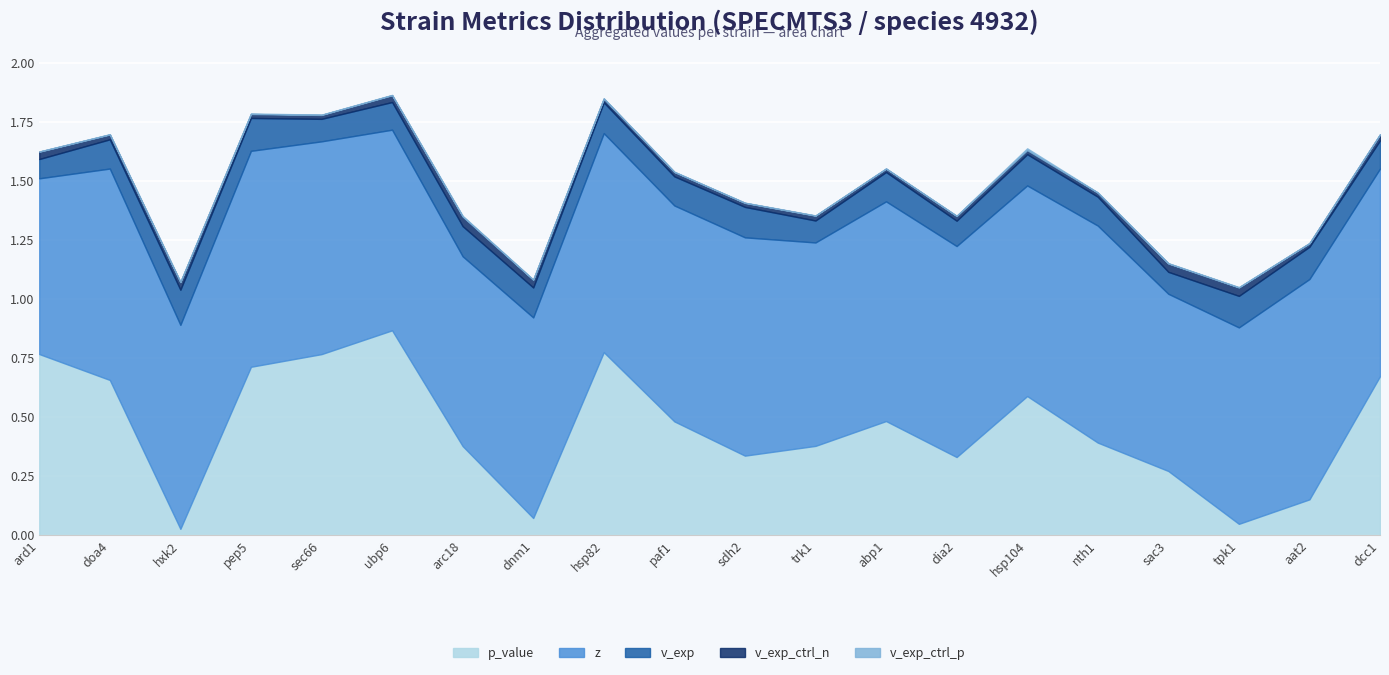

What are all the series names shown in the legend?

p_value, z, v_exp, v_exp_ctrl_n, v_exp_ctrl_p